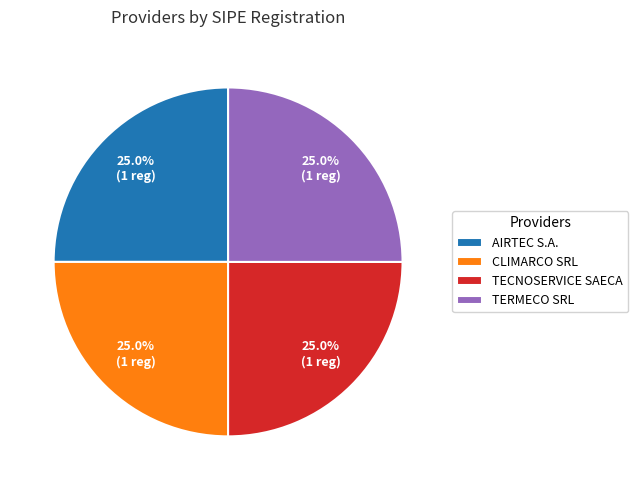

To the nearest percent, what is the difference between the largest and smallest slice percentages?

0%